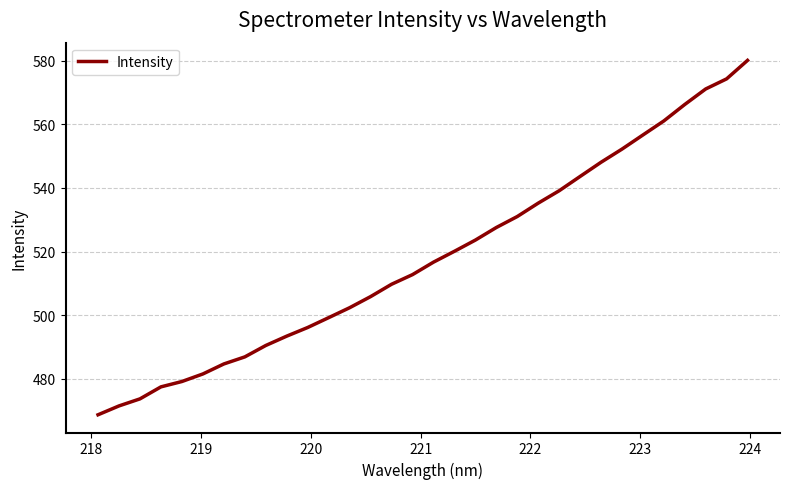

What is the average value?

518.1